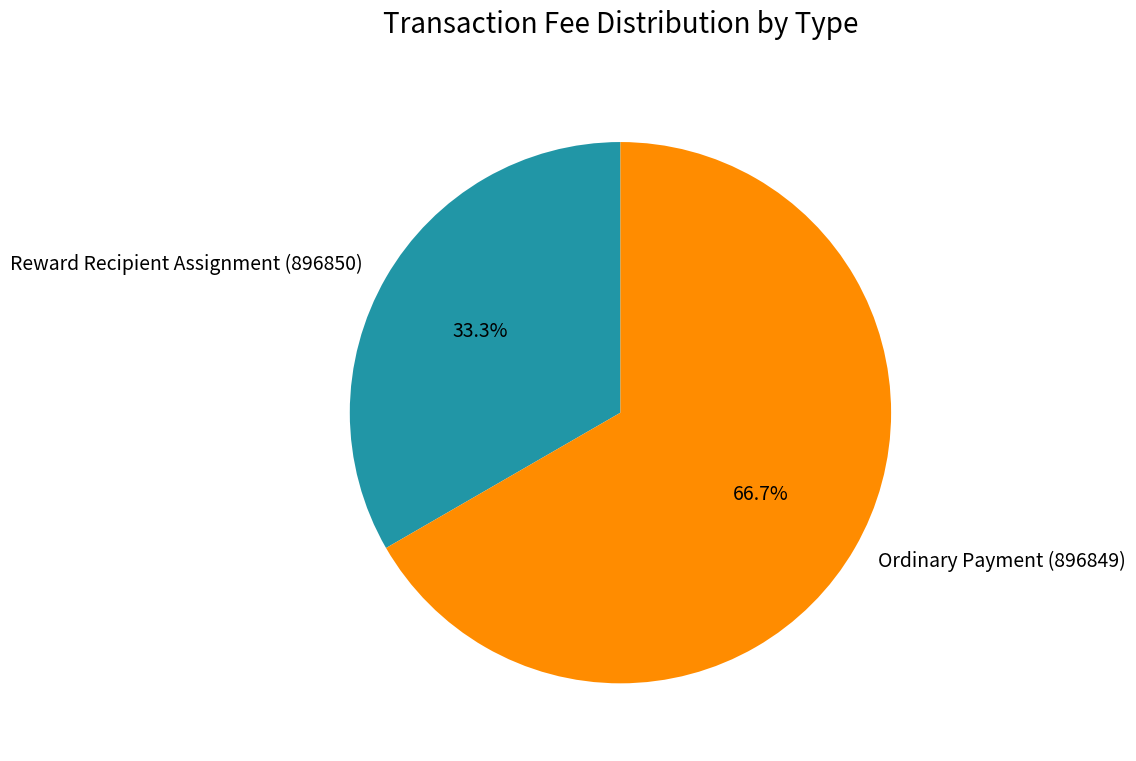

To the nearest percent, what is the difference between the Reward Recipient Assignment (896850) and Ordinary Payment (896849) slice percentages?

33%